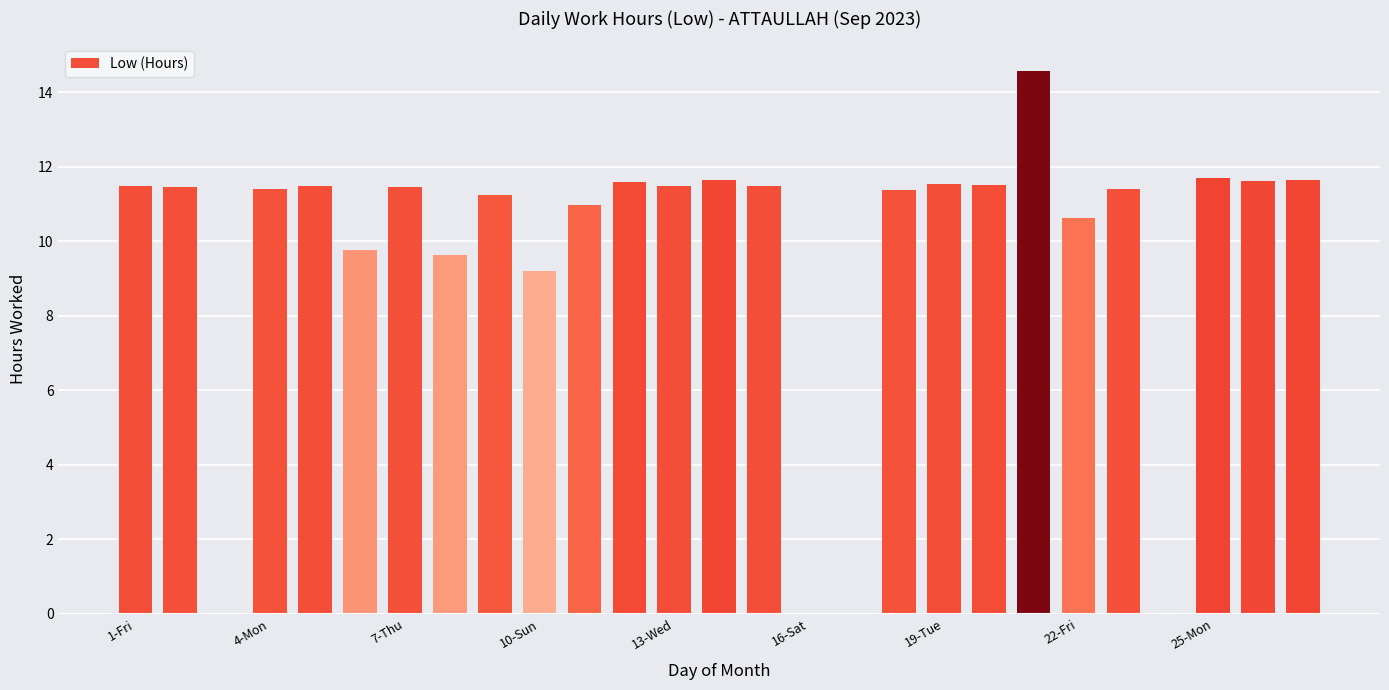

What is the maximum value shown in the chart?

14.6